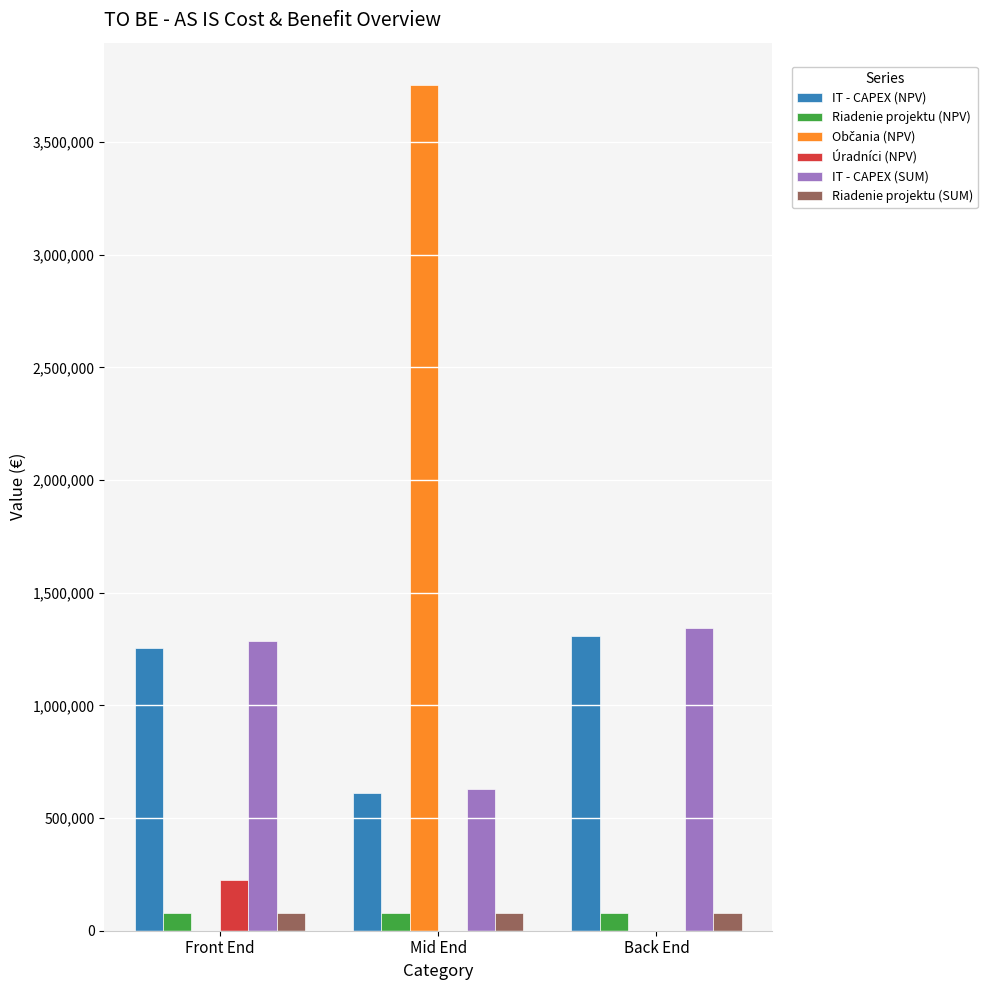

What is the difference between the IT - CAPEX (NPV) values at Front End and Back End?

56416.0